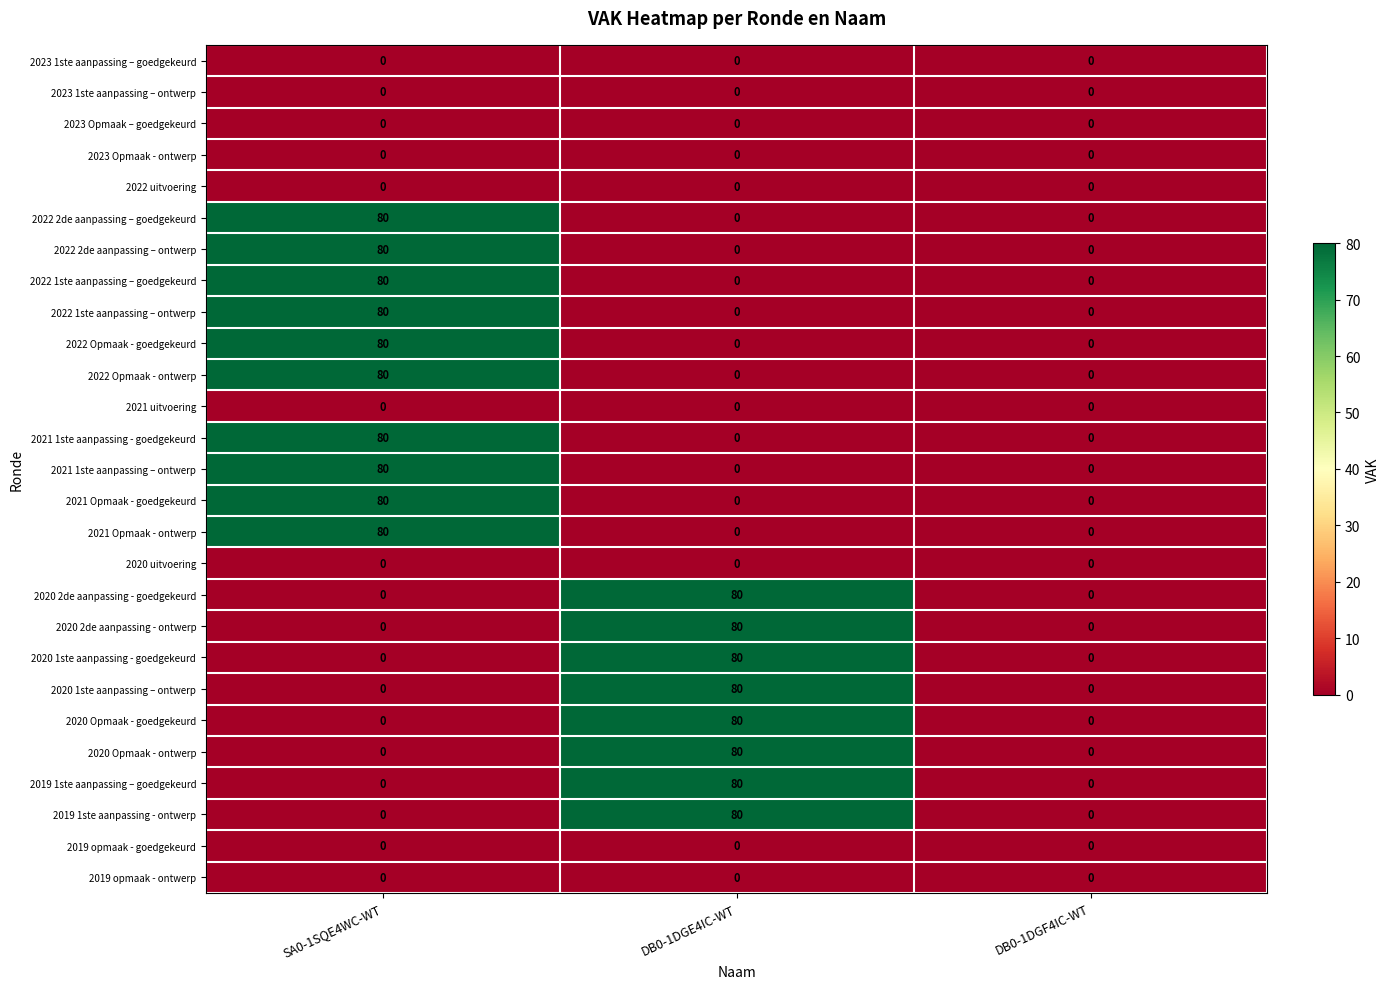

What is the average value of the 2022 1ste aanpassing – goedgekeurd series?

27